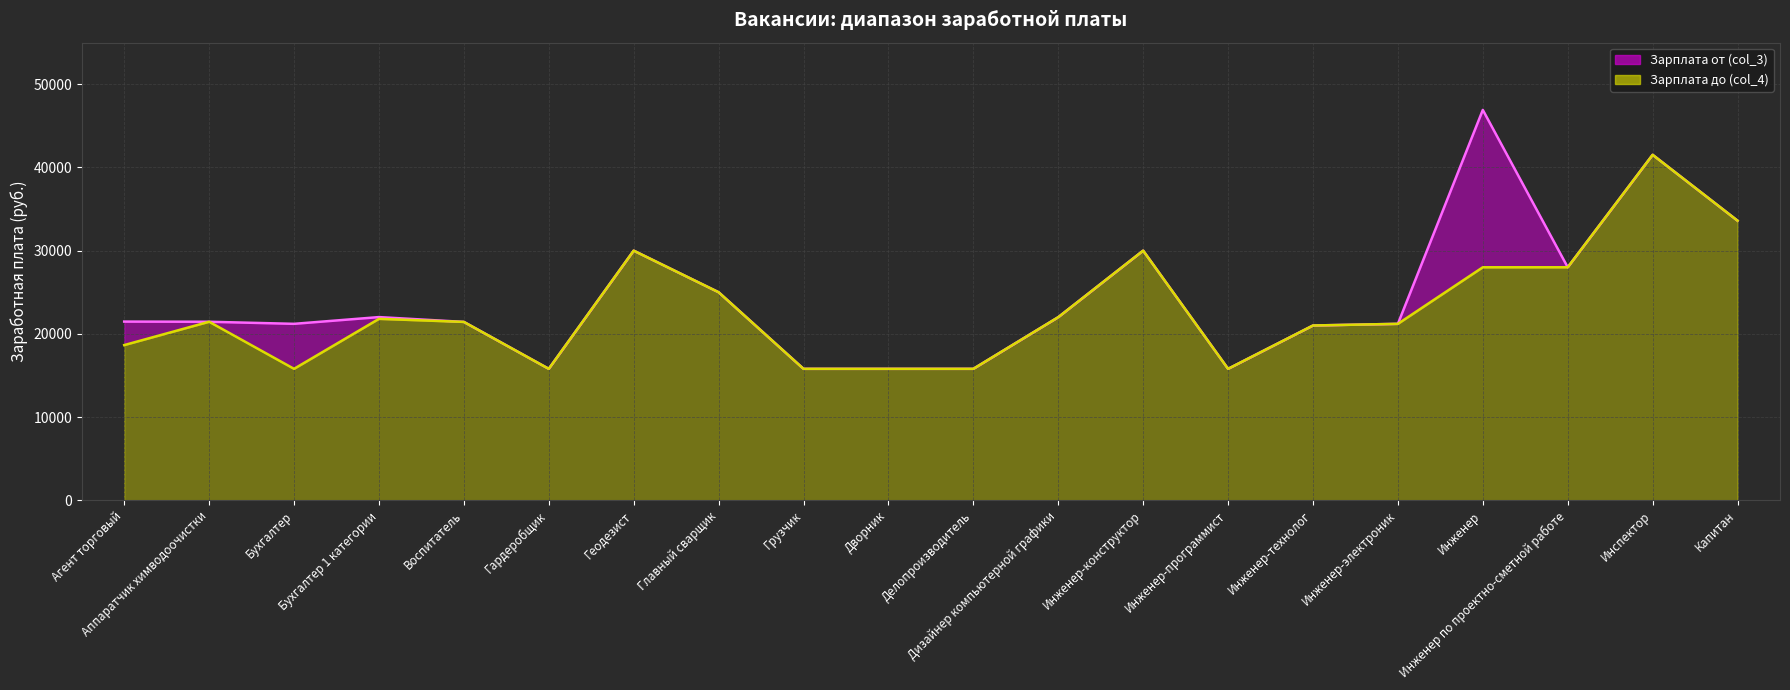

What is the ratio of the value at Геодезист to the value at Инспектор?

0.7